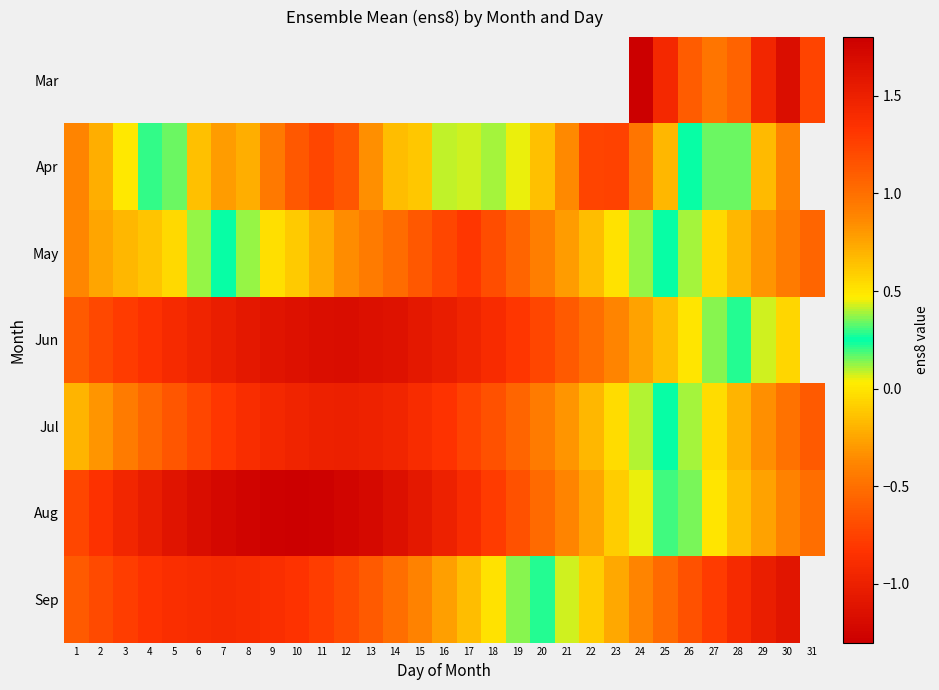

True or false: row_1 has a value of 0.2 at 28.

True